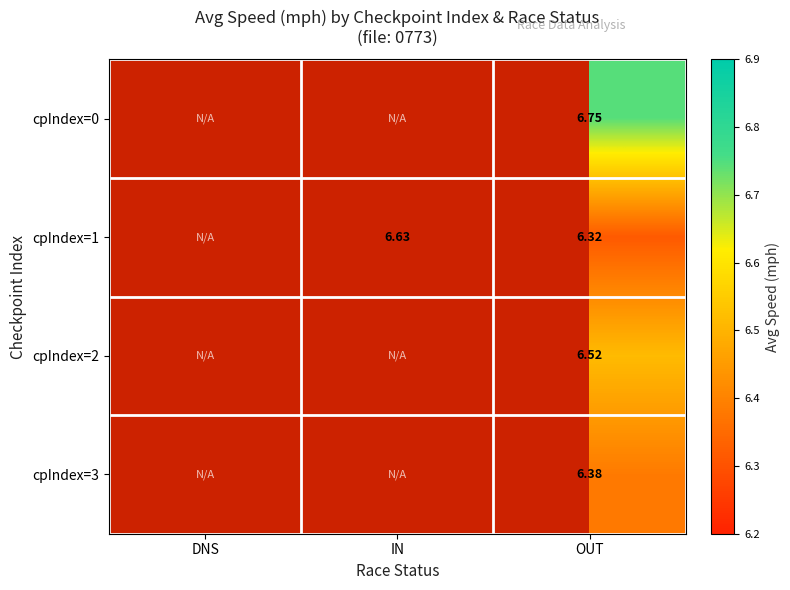

Which has a higher value, DNS or OUT?

OUT